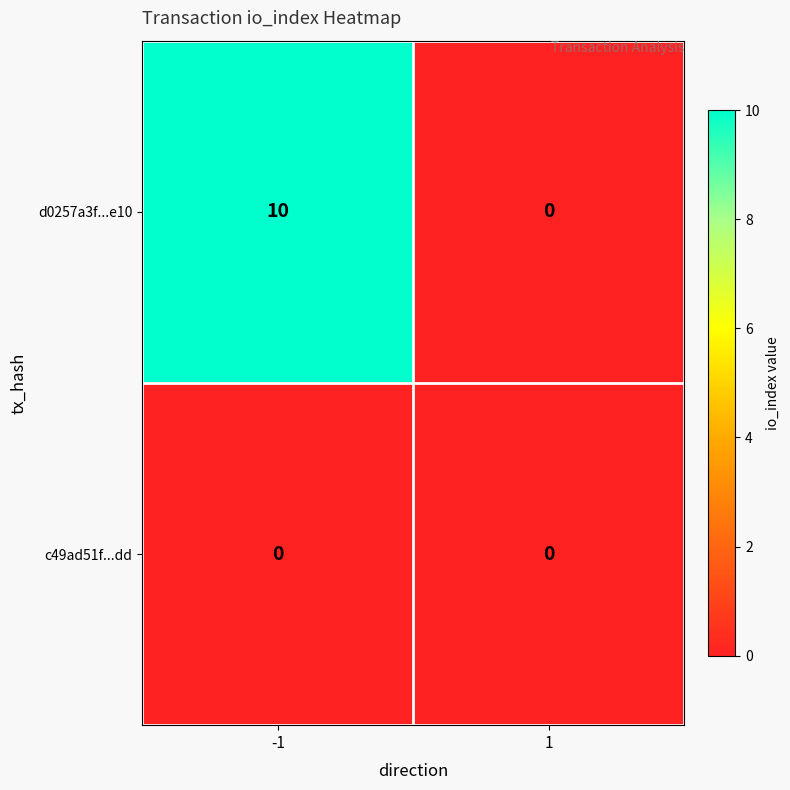

Which series has the largest total across all categories?

d0257a3f...e10